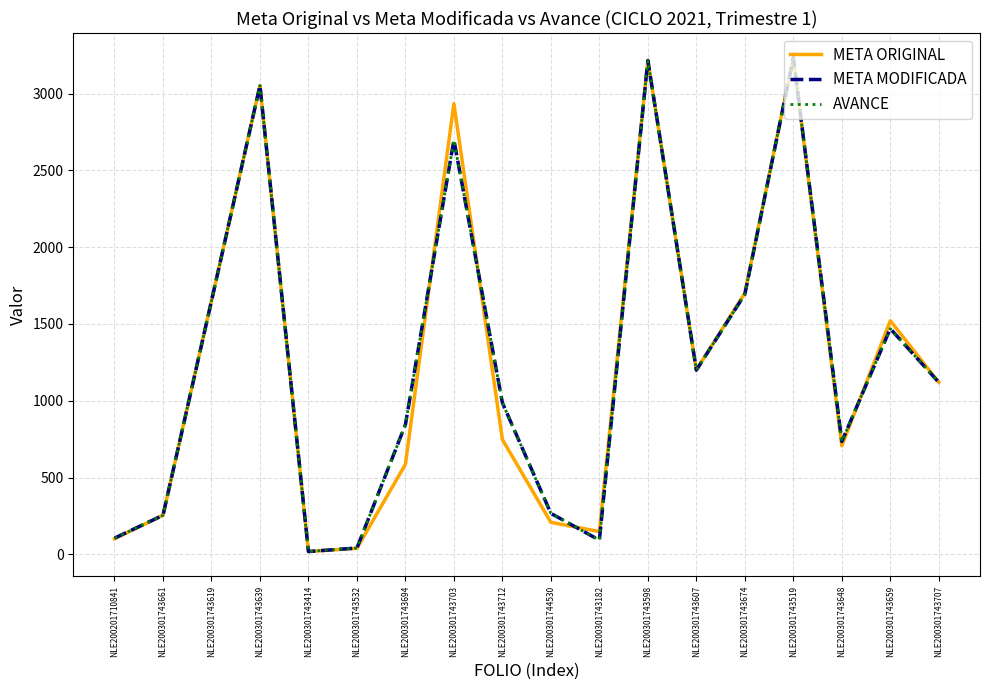

Is this an area chart (filled region under the line)?

No